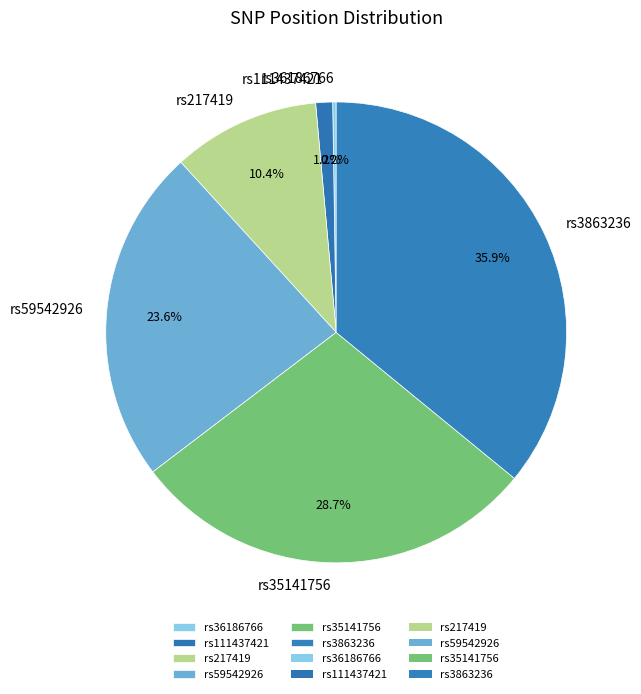

What is the largest slice in the pie chart?

rs3863236